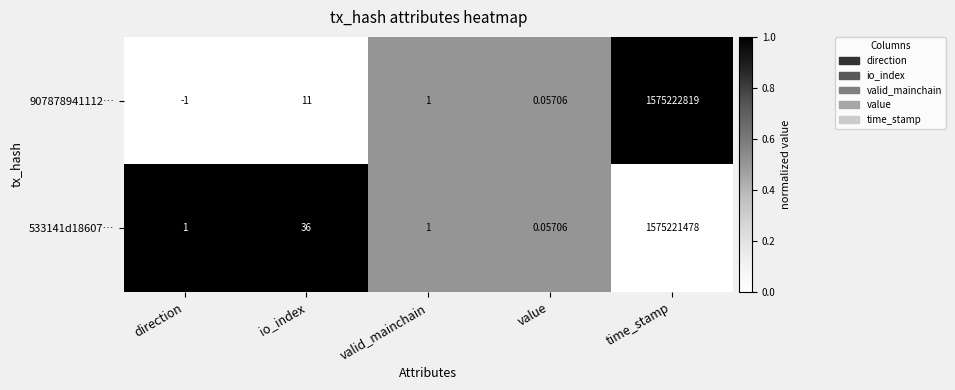

Which category has the highest value in the 907878941112… series?

time_stamp